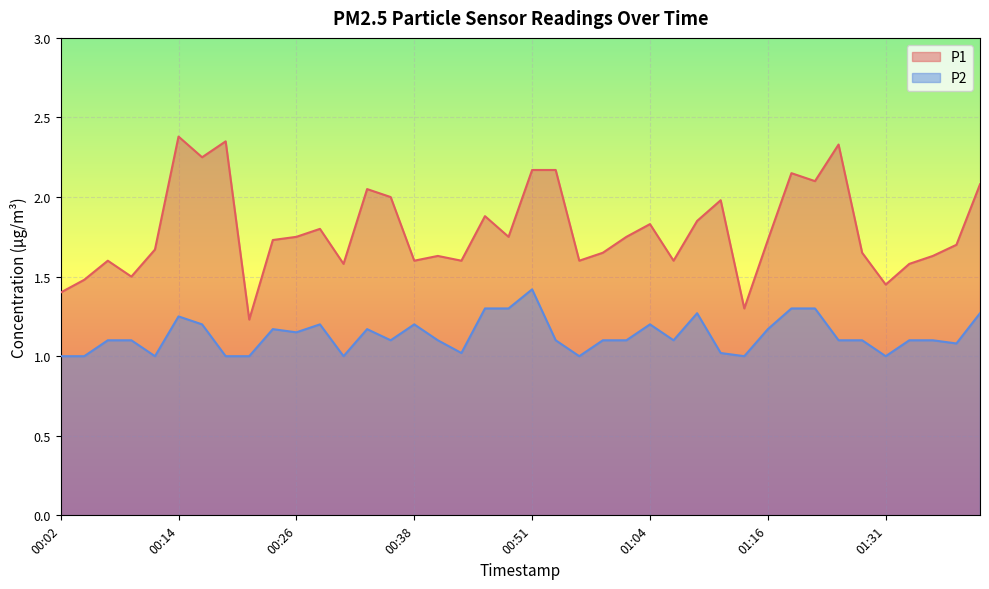

Read the P2 value at 00:26.

1.1